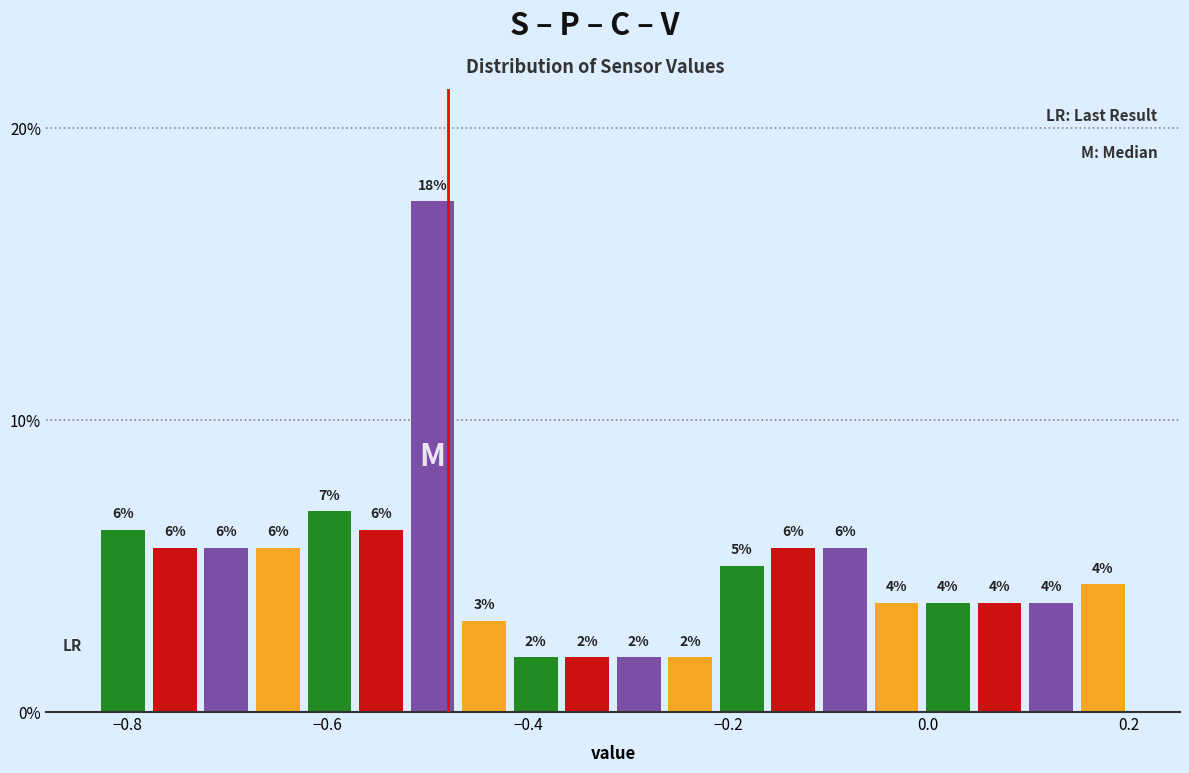

Around what value on the x-axis is the tallest bar? Give the approximate position of its centre, as read against the axis.

-0.50